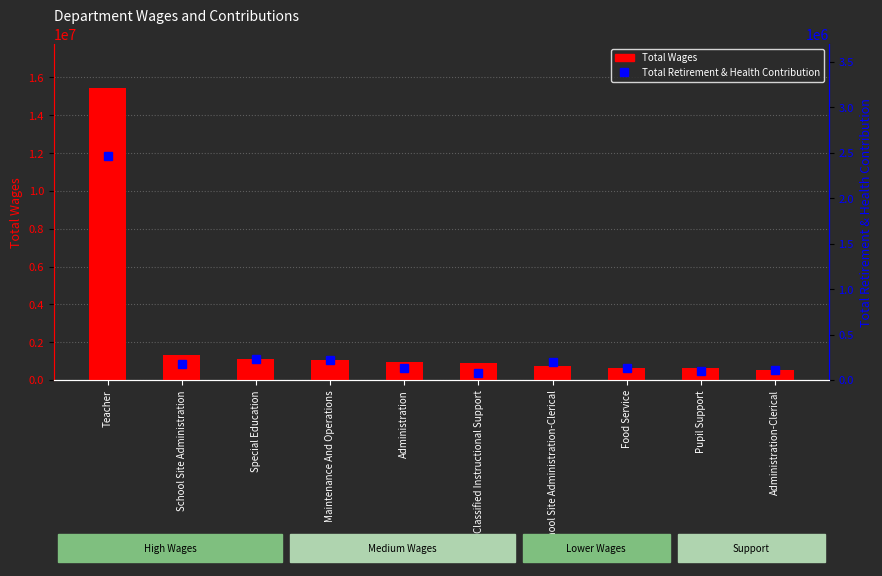

Is it true that Total Wages equals 882409 at Classified Instructional Support?

True